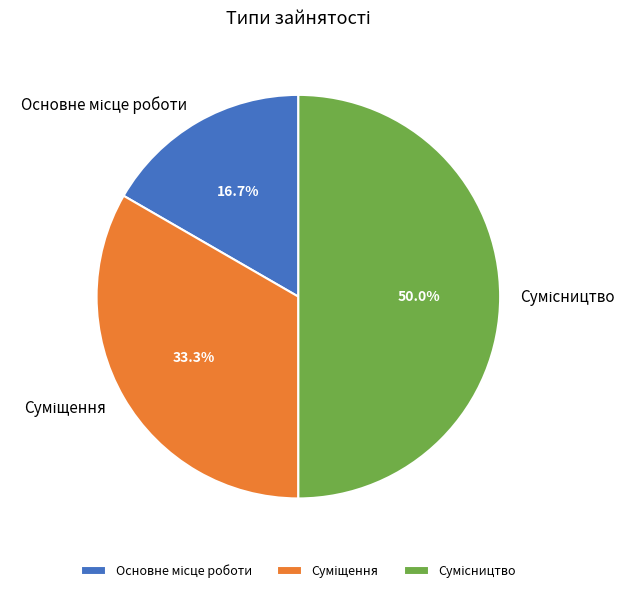

Which slice is the largest?

Сумісництво